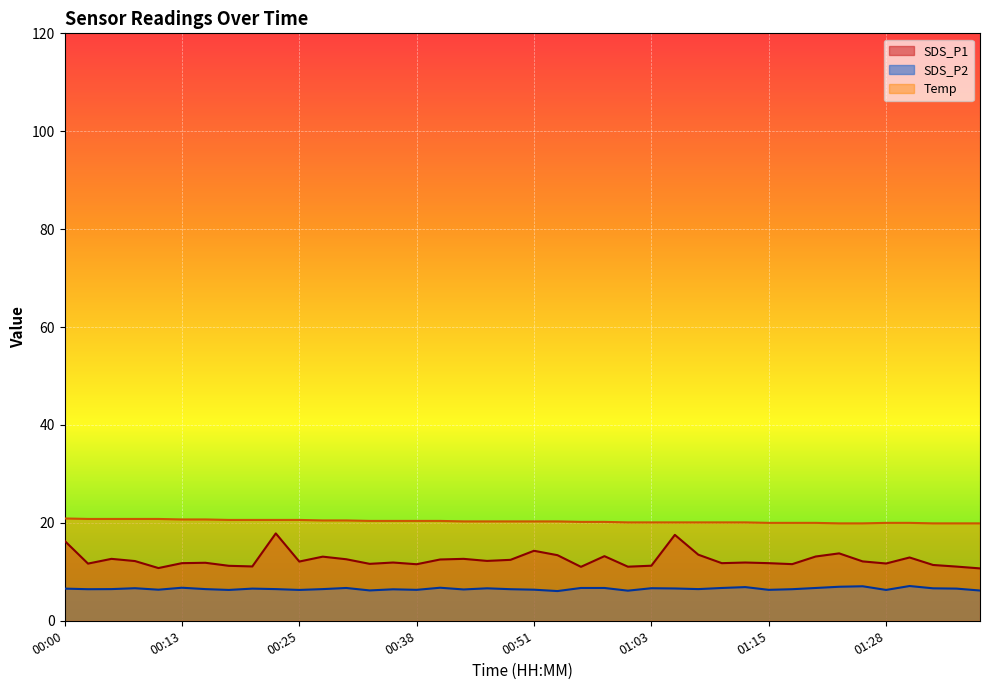

What is the lowest value of the SDS_P1 series?

10.7